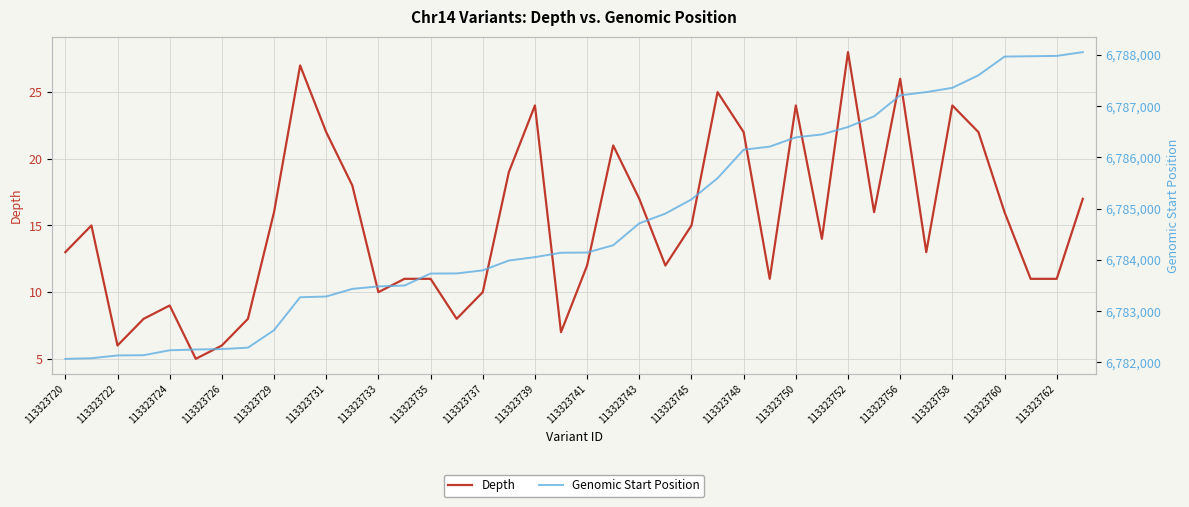

Count the number of categories in the chart.

40